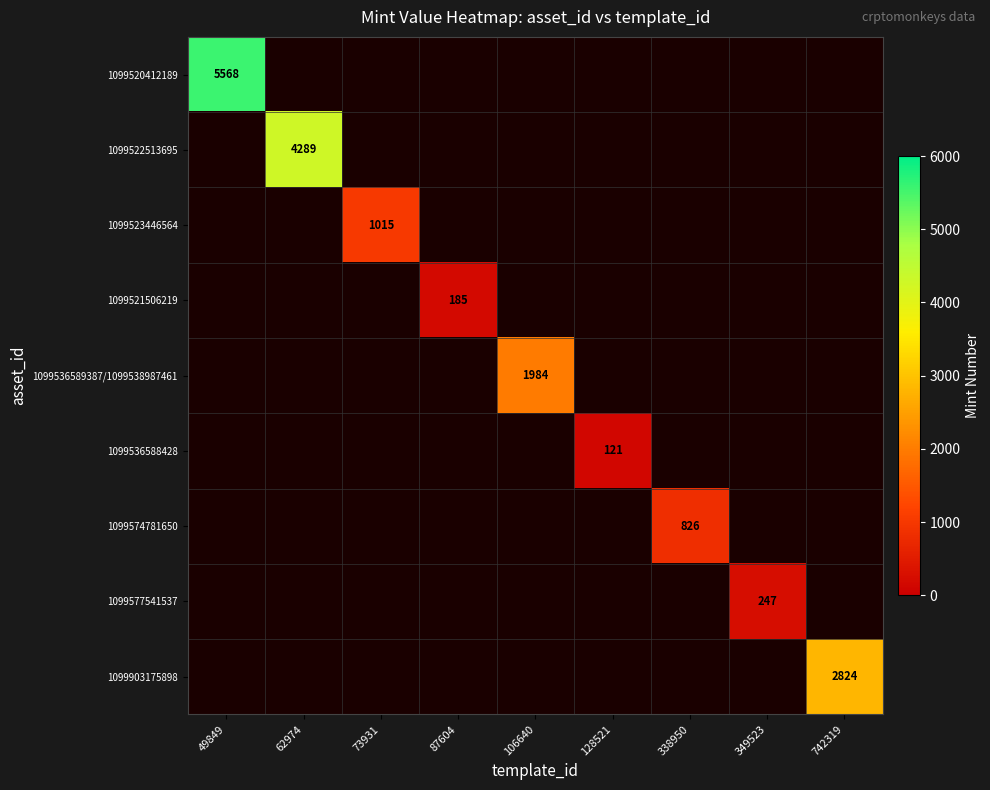

Is it true that 1099522513695 equals 1131 at 62974?

False